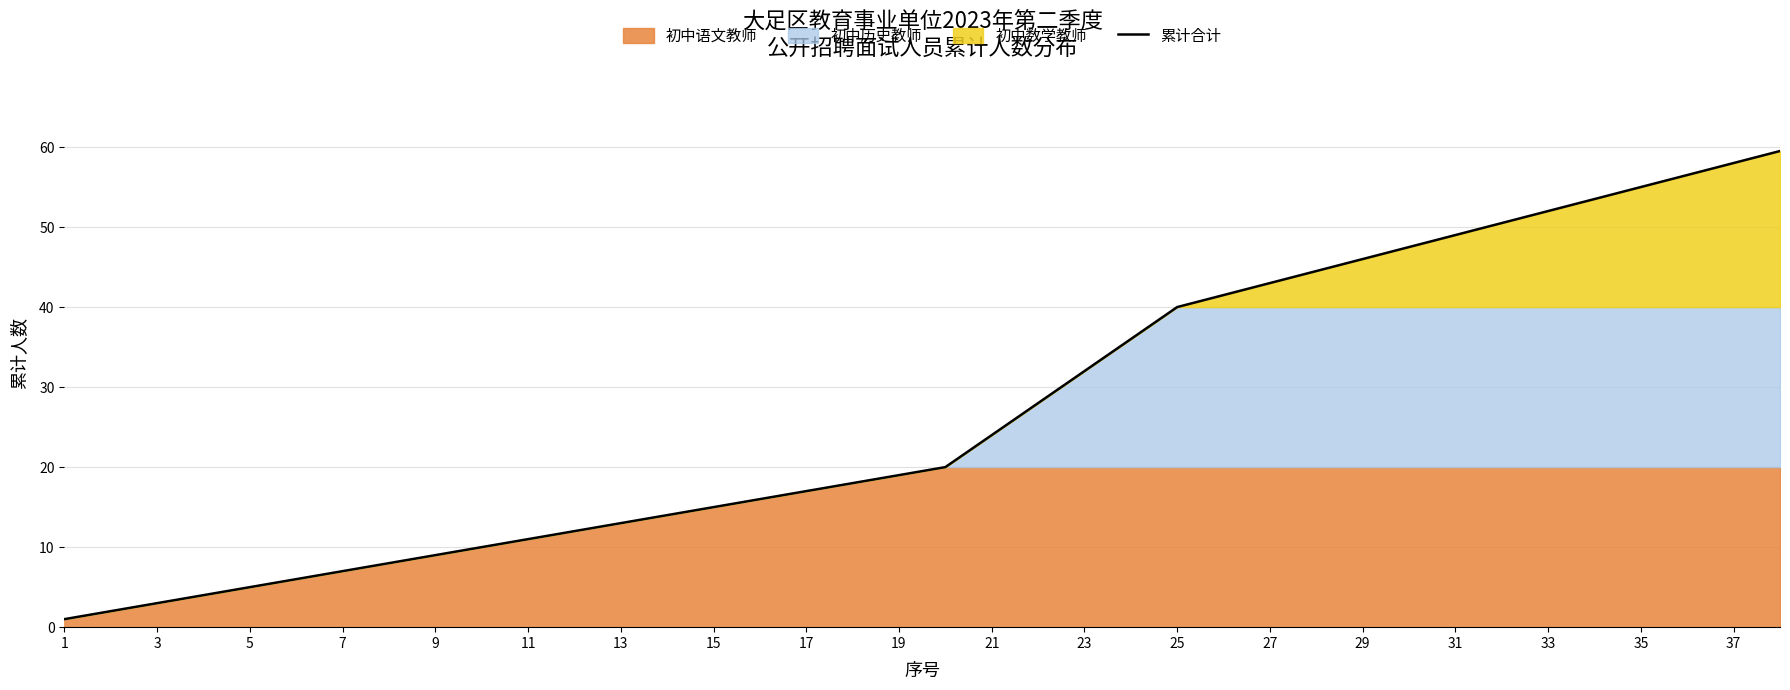

Is it true that 累计合计 equals 46.0 at 29?

True